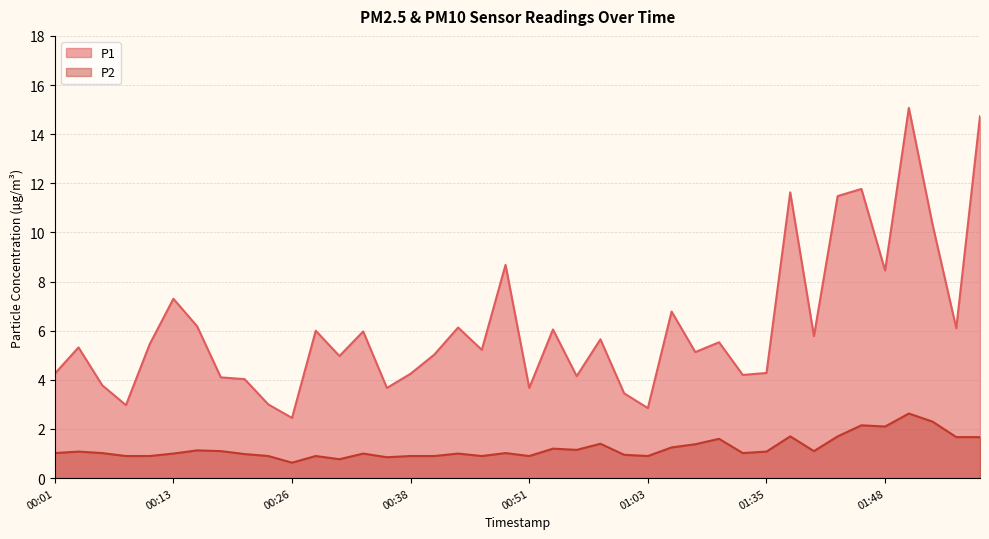

Is it true that P1 equals 4.2 at 01:33?

True